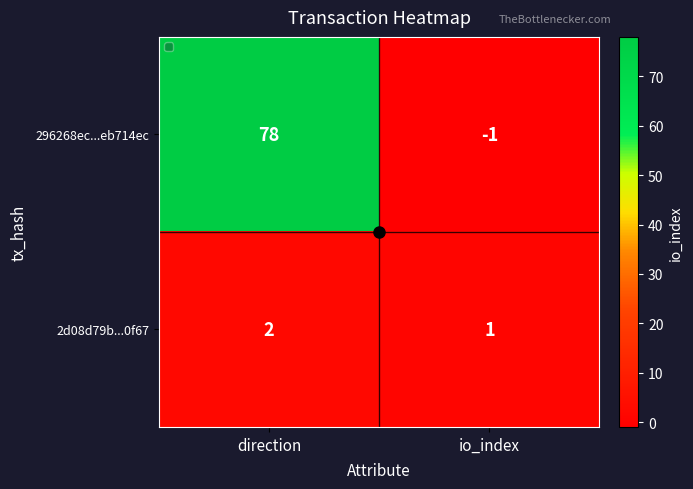

How many distinct data groups are displayed?

2